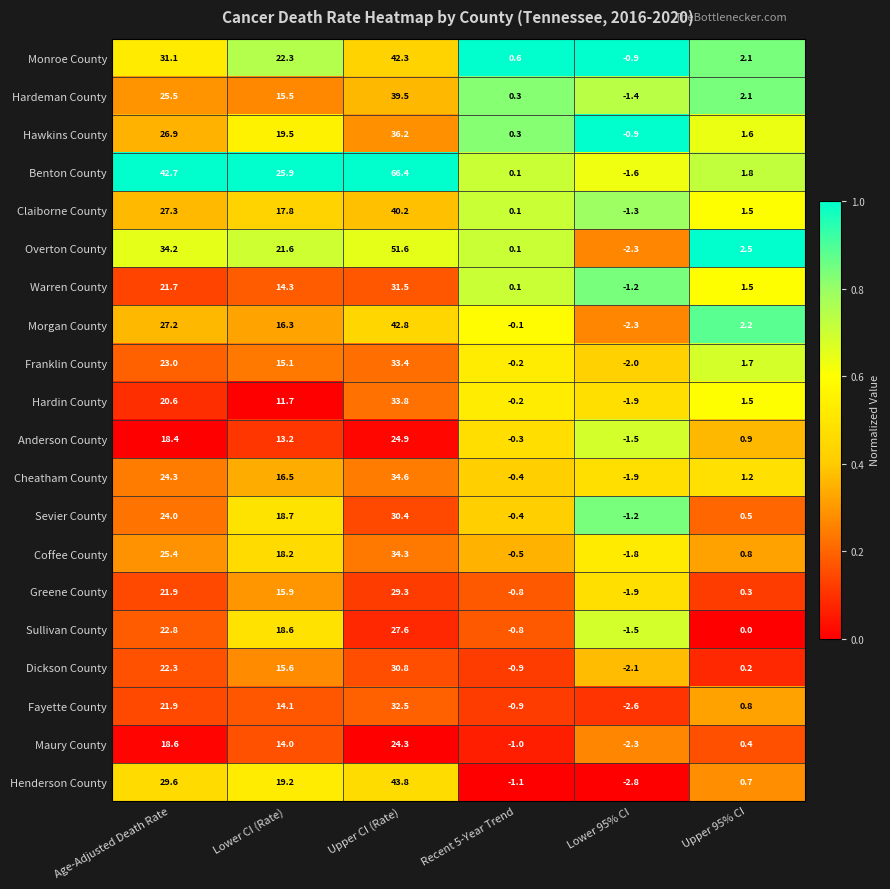

Rank the categories by Henderson County value from highest to lowest.

Upper CI (Rate), Age-Adjusted Death Rate, Lower CI (Rate), Upper 95% CI, Recent 5-Year Trend, Lower 95% CI